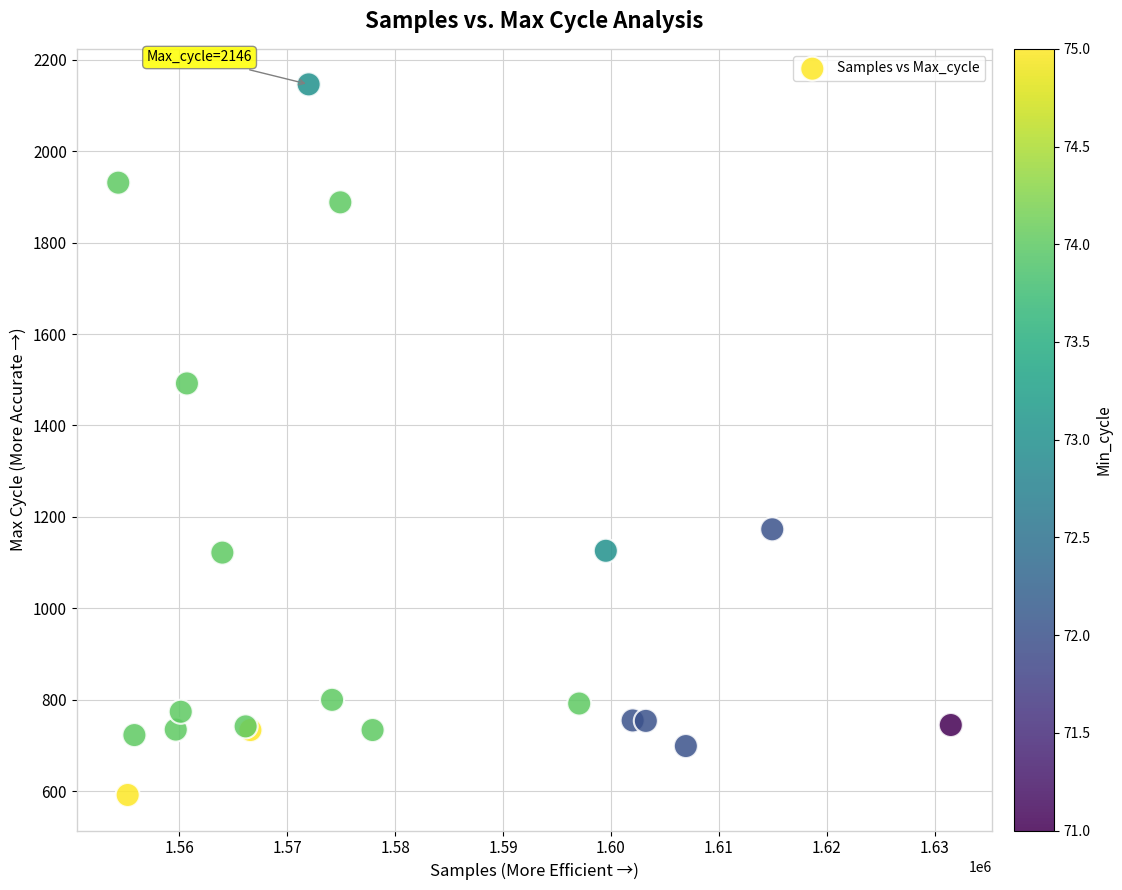

What Y value in the scatter plot is closest to 1369?

1492